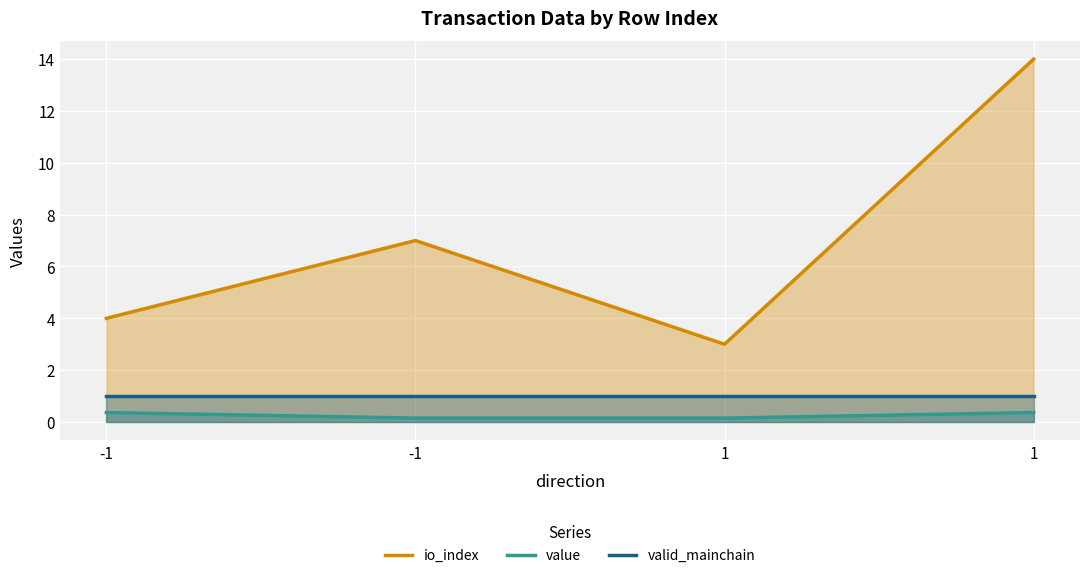

Which series has the largest total across all categories?

io_index